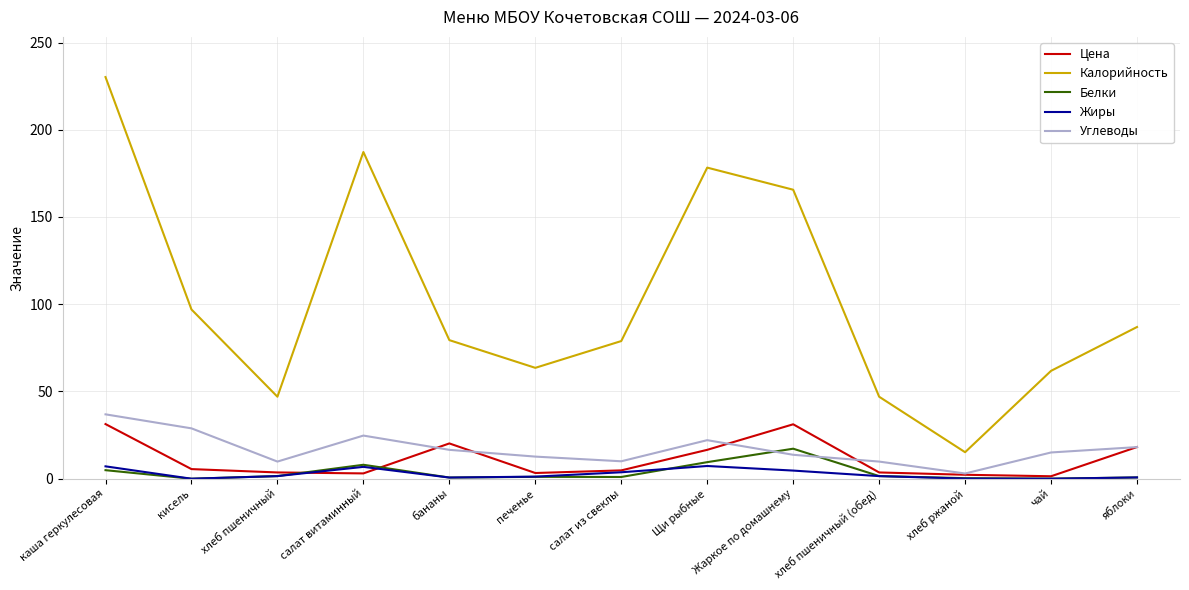

At каша геркулесовая, list the series in order from smallest to largest.

Белки, Жиры, Цена, Углеводы, Калорийность